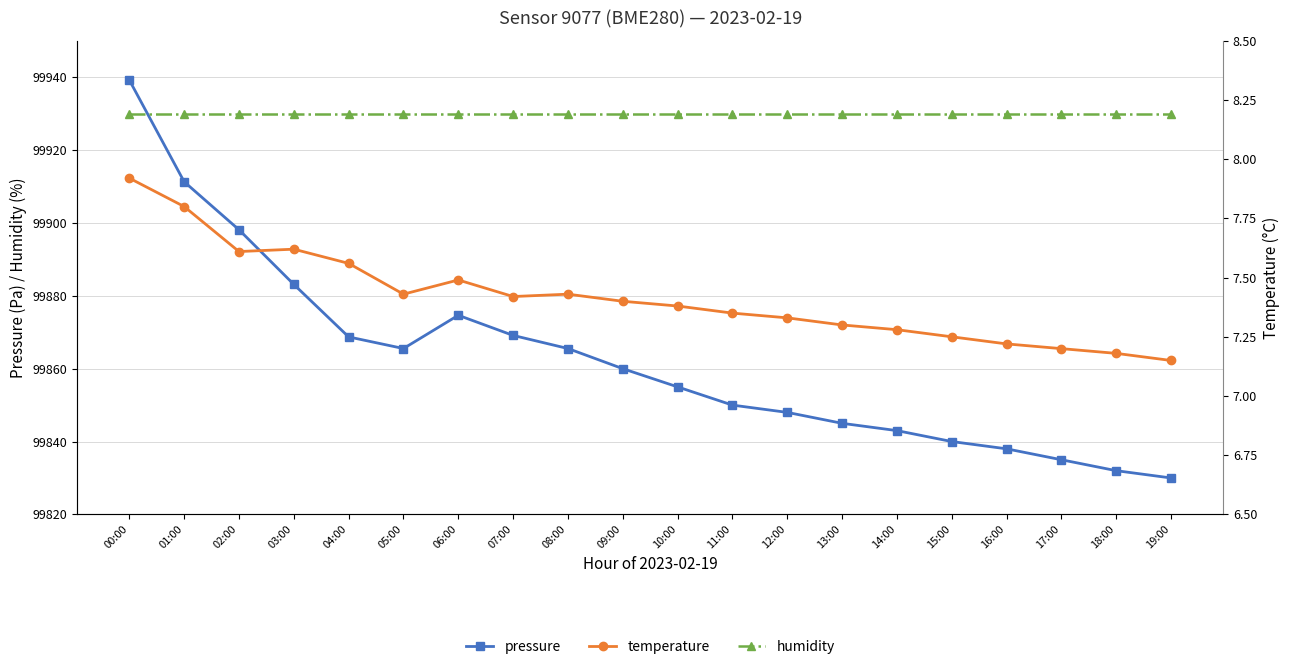

Between 17:00 and 07:00, which is larger?

07:00